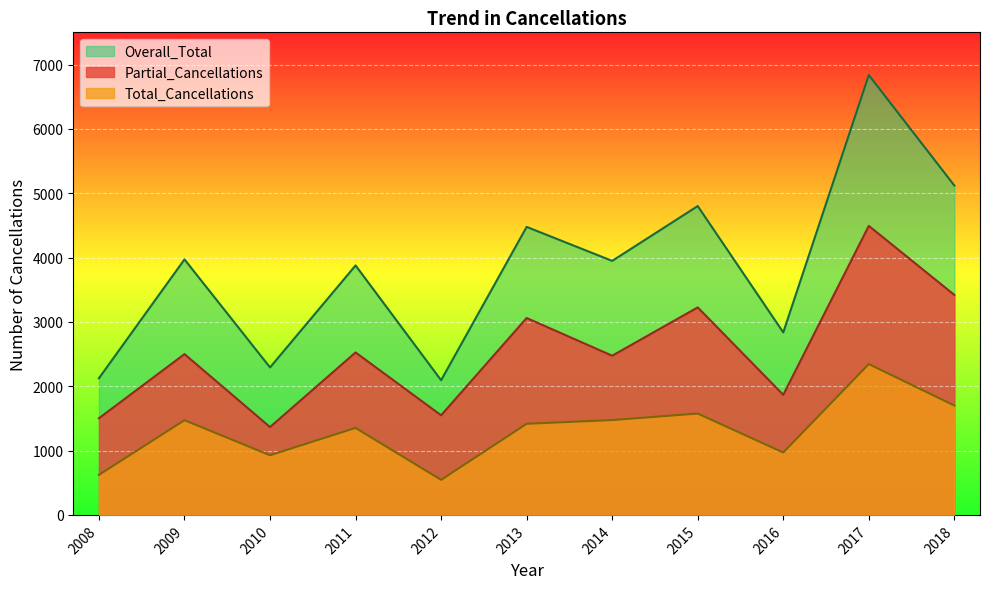

How many values in the Total_Cancellations series exceed 1416?

5